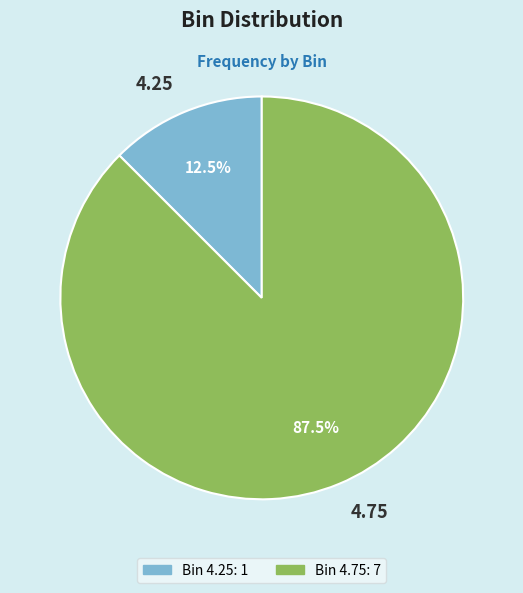

Is 4.75 the majority of the pie?

Yes